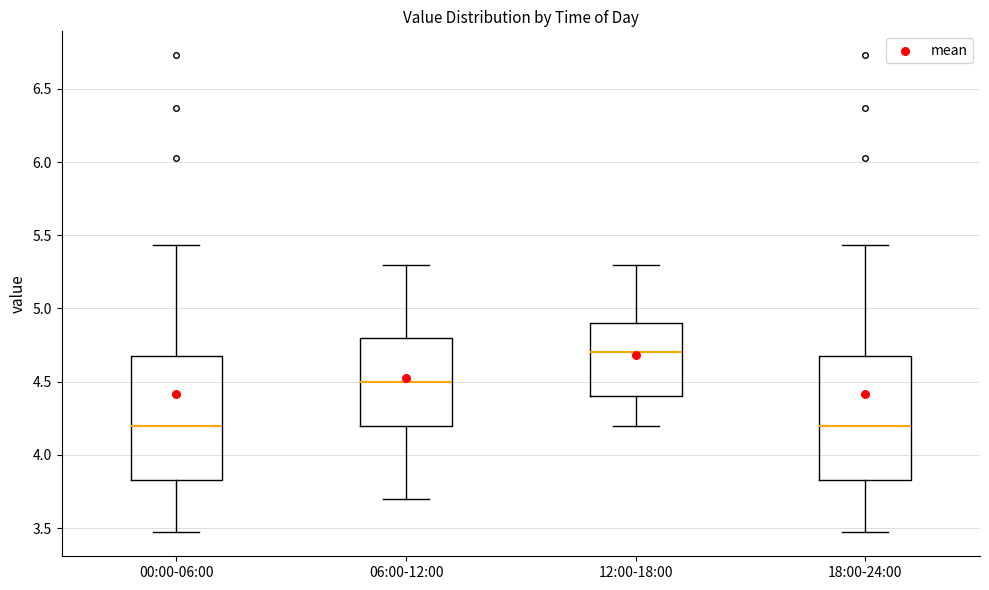

Where is the upper edge of the box for 18:00-24:00 on the y-axis? The values are not printed on the chart, so give them approximately, as read against the axis.

4.65